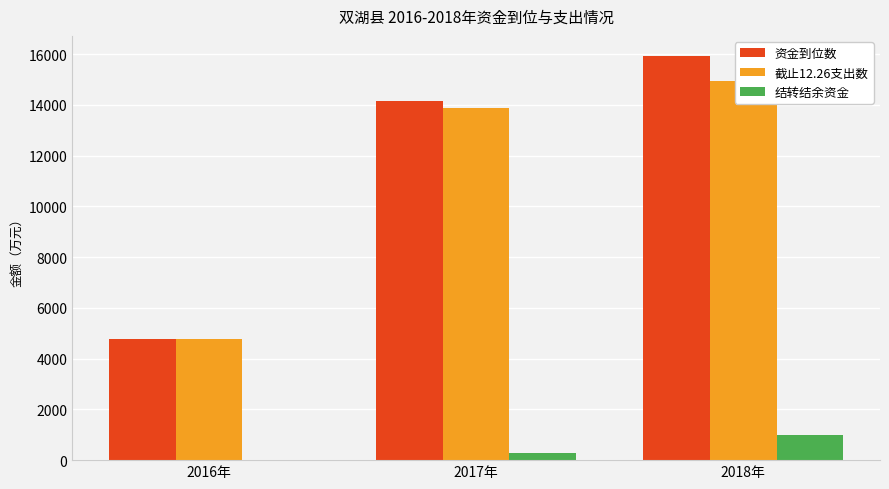

What is the difference between the highest and lowest values at 2016年?

4782.9